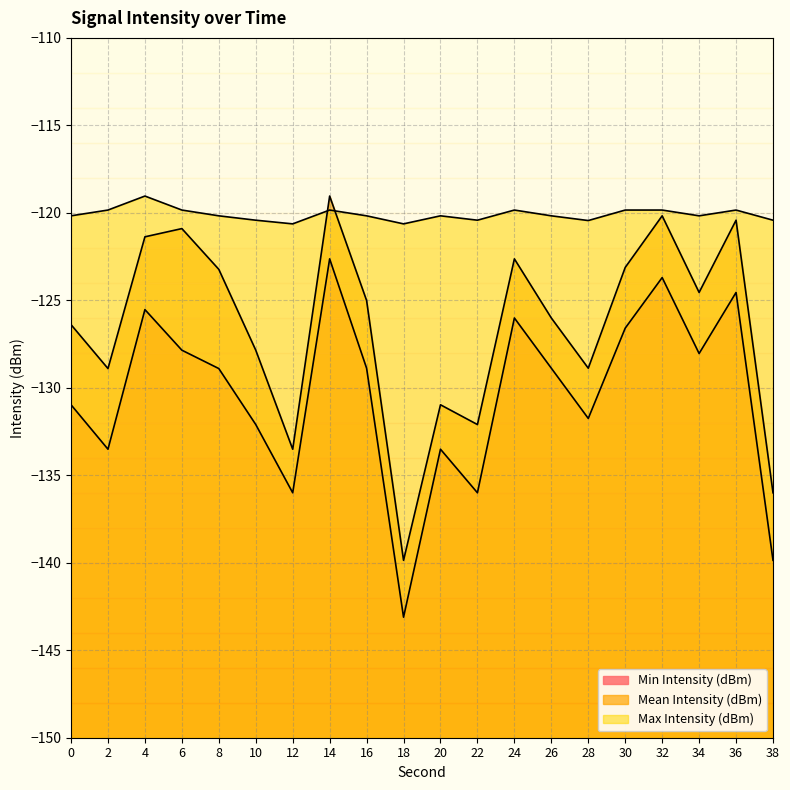

What is the total value across all series at 4?

-365.9